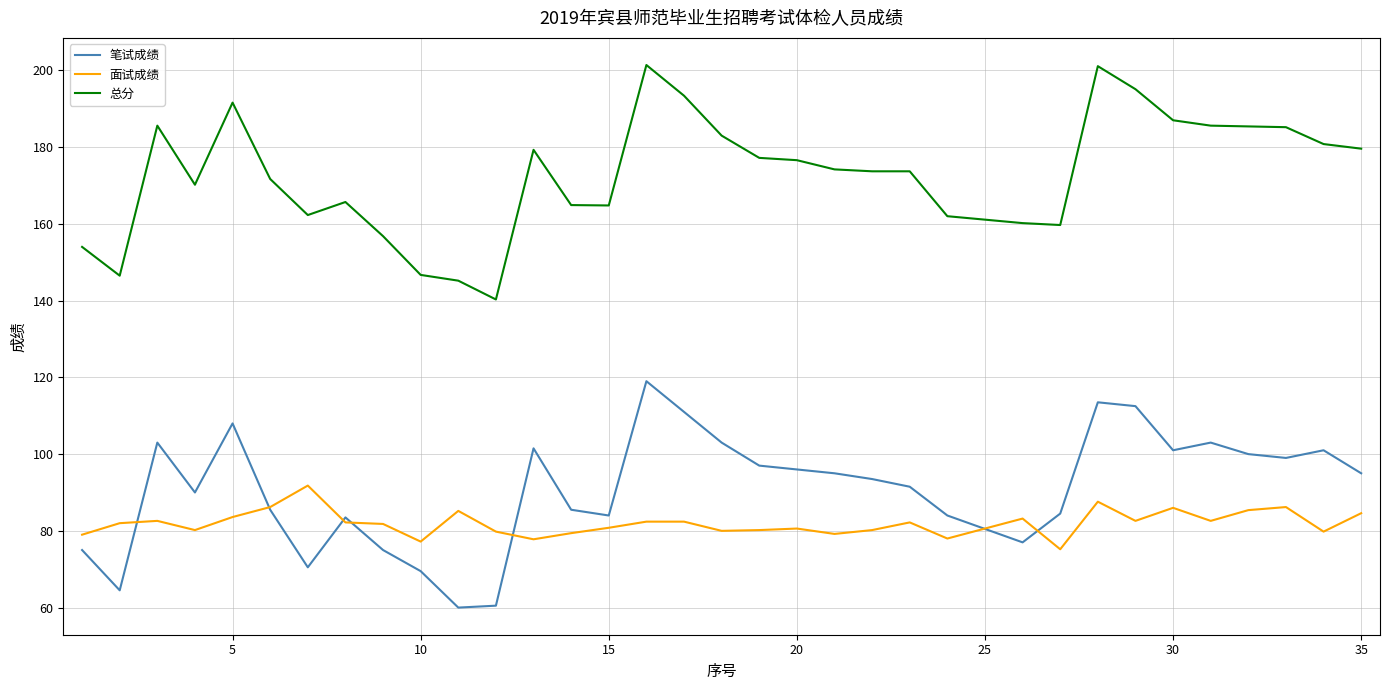

List the series in order of their peak value, lowest first.

面试成绩, 笔试成绩, 总分